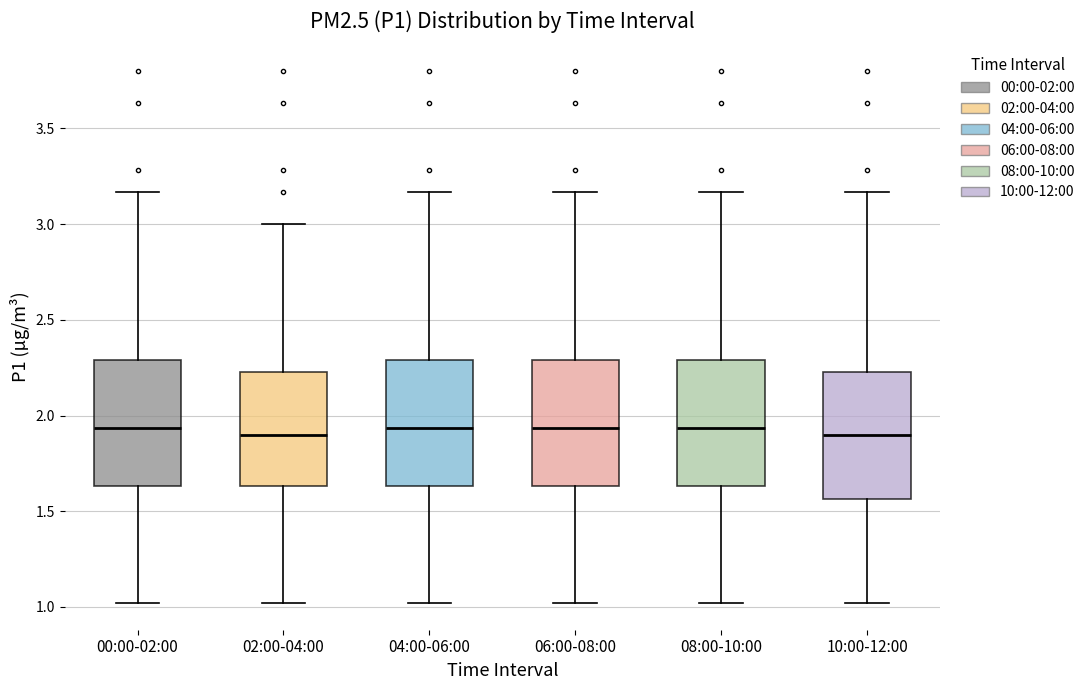

Where is the upper edge of the box for 04:00-06:00 on the y-axis? The values are not printed on the chart, so give them approximately, as read against the axis.

2.30